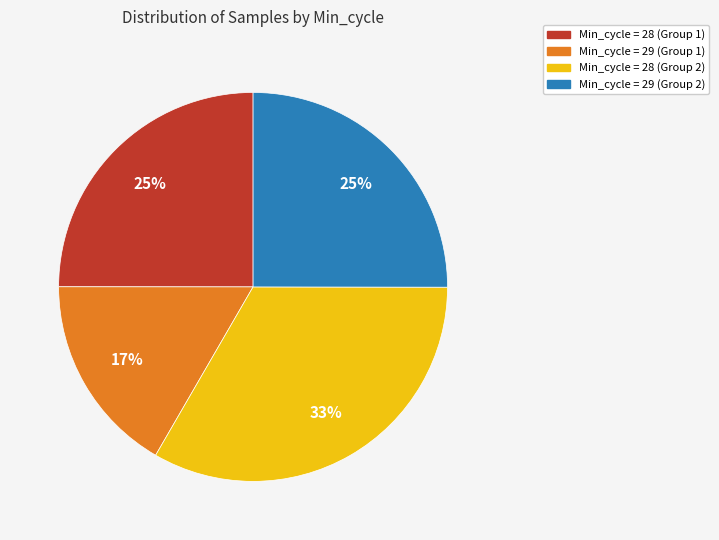

Is there any slice that represents more than half of the pie?

No